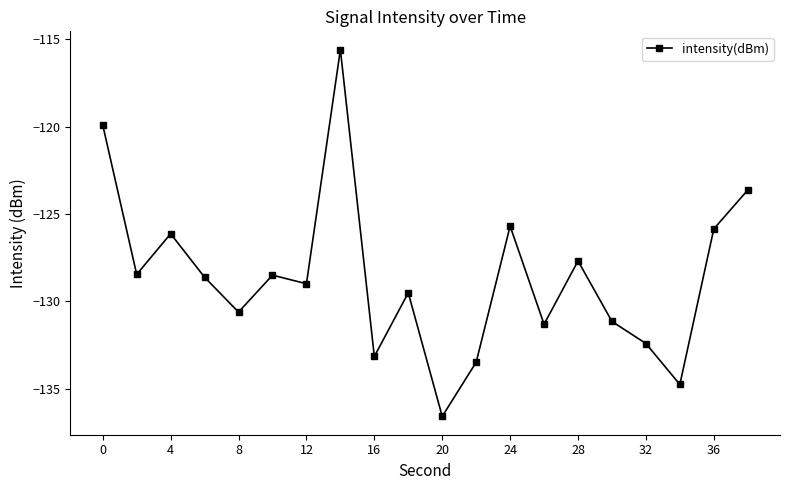

What is the difference between the maximum and second lowest values?

19.2